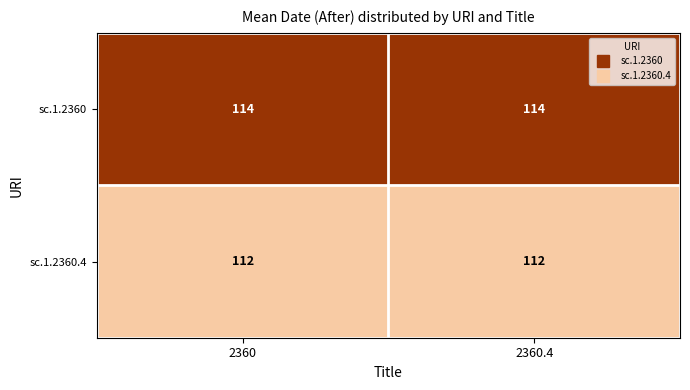

What is the difference between the highest and lowest values at 2360?

2